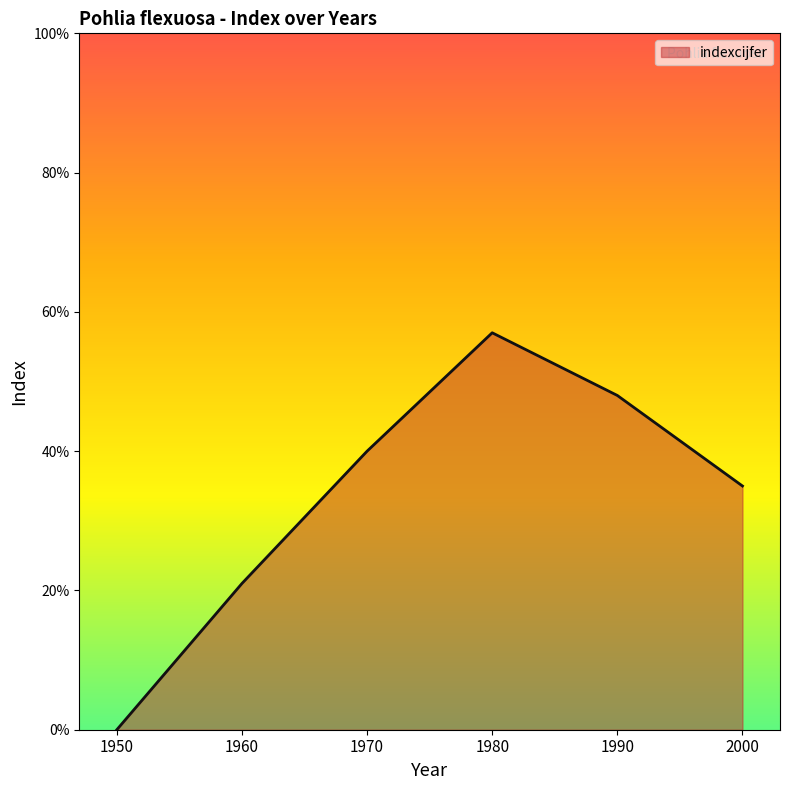

What is the difference between the values at 1950 and 1960?

21